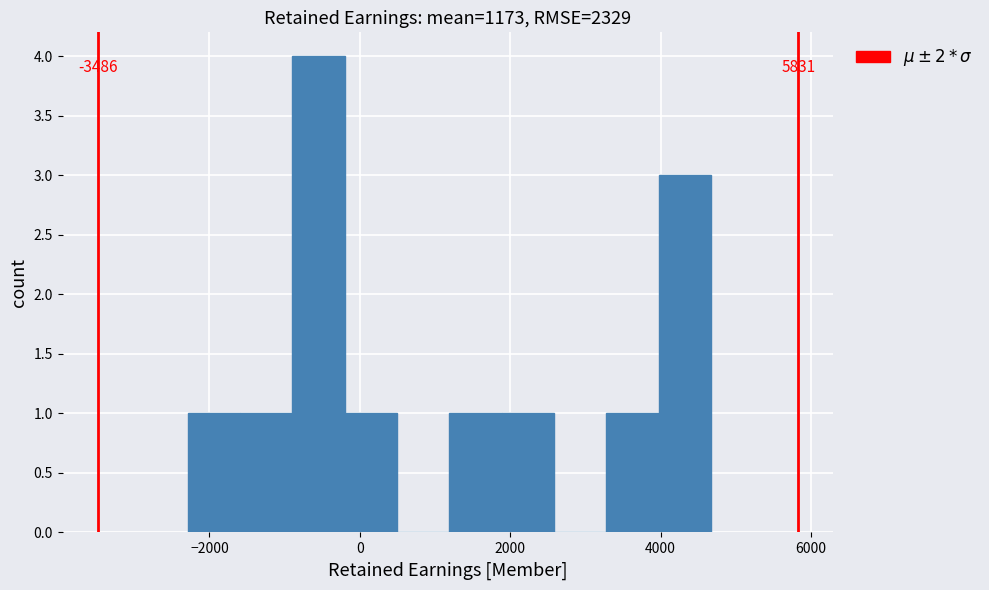

Around what value on the x-axis is the tallest bar? Give the approximate position of its centre, as read against the axis.

-600